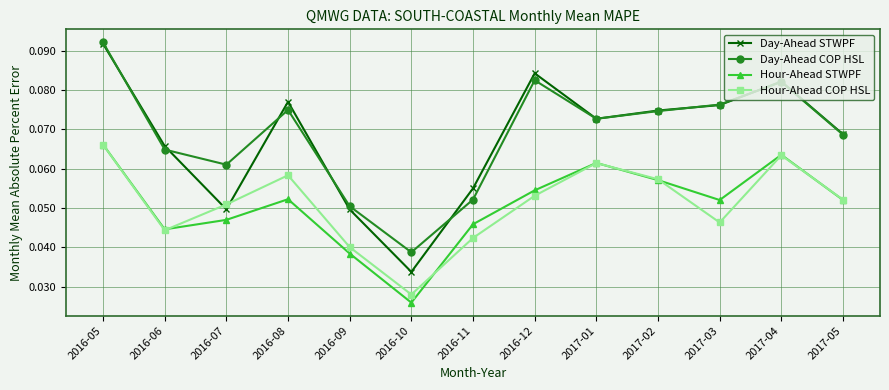

Between 2016-07 and 2017-01, which series saw the biggest shift?

Day-Ahead STWPF